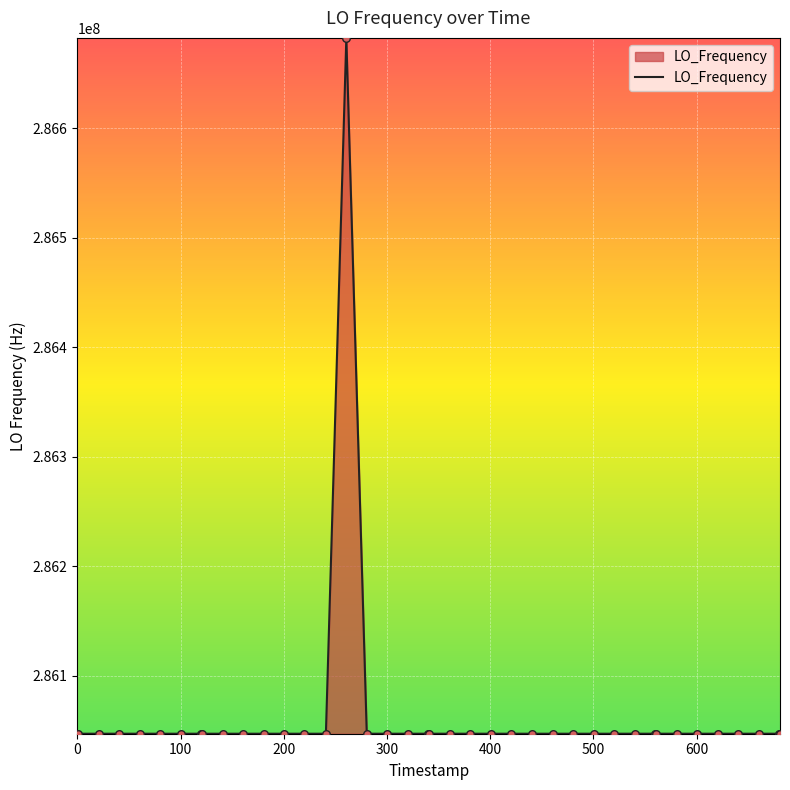

What is the difference between the maximum and minimum values?

635708.1